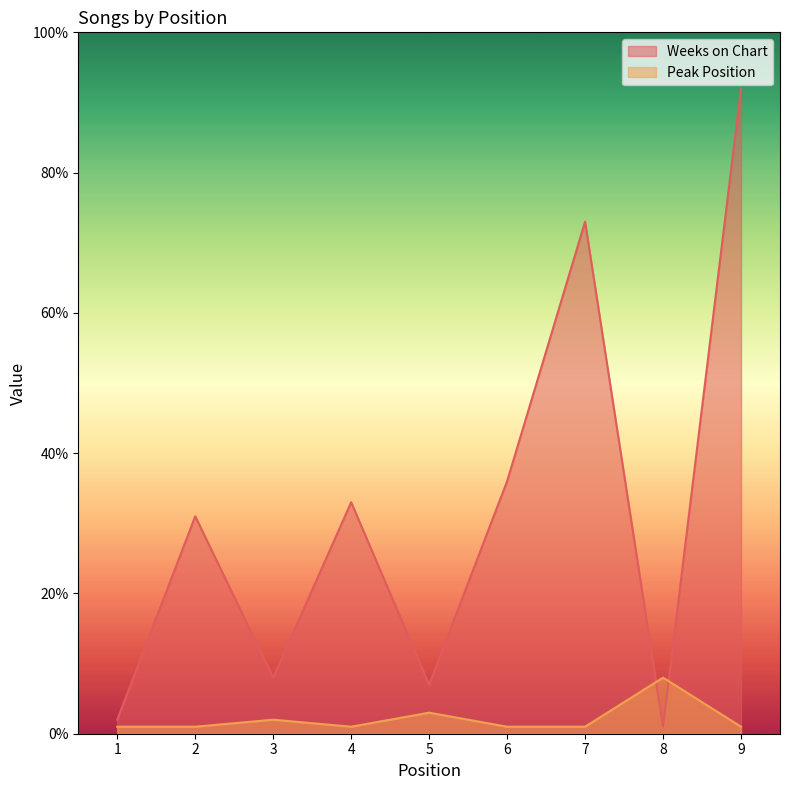

What are all the series names shown in the legend?

Weeks on Chart, Peak Position